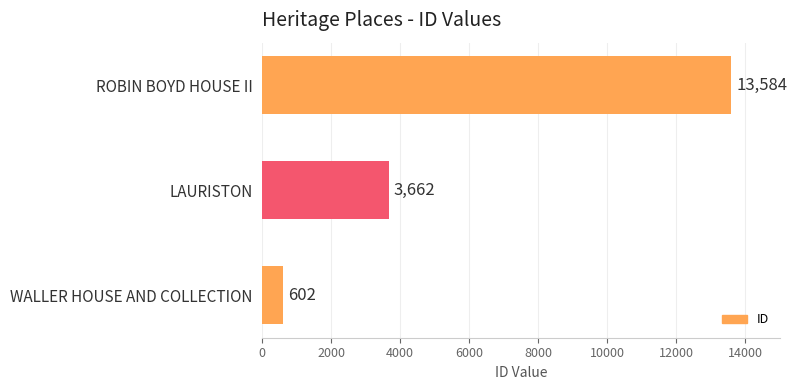

How many values are between 602 and 13584?

3